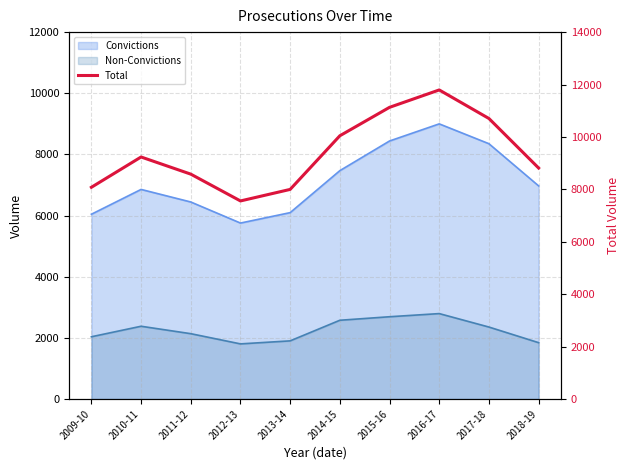

At which category does the data reach its first local peak?

2010-11